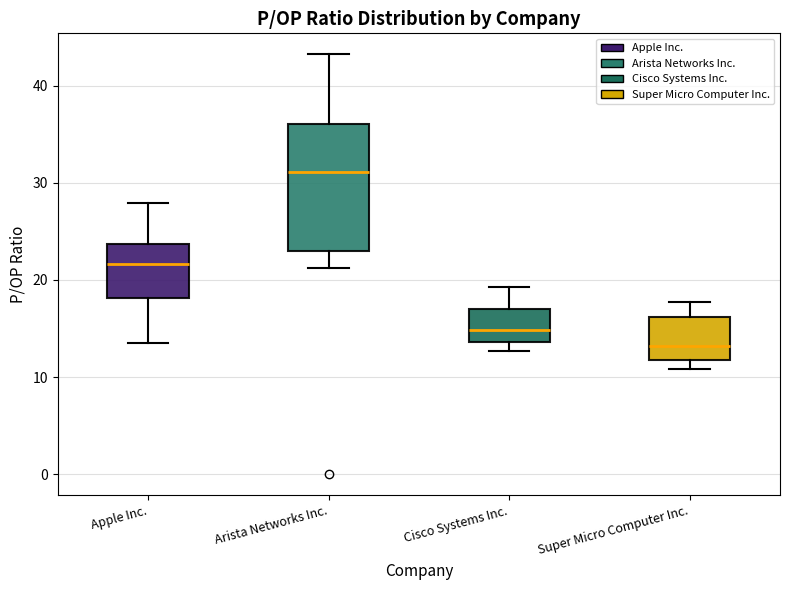

Where does the upper whisker of the box for Super Micro Computer Inc. end on the y-axis? The values are not printed on the chart, so give them approximately, as read against the axis.

18